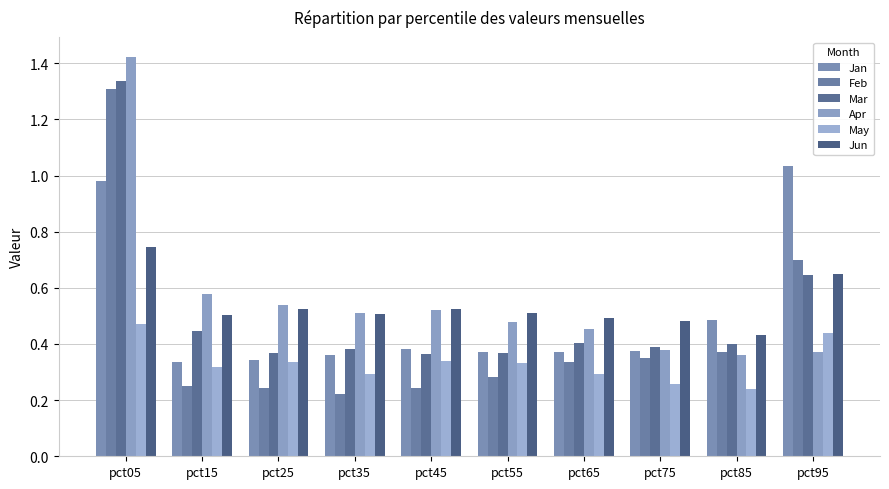

What is the total value across all series at pct35?

2.3